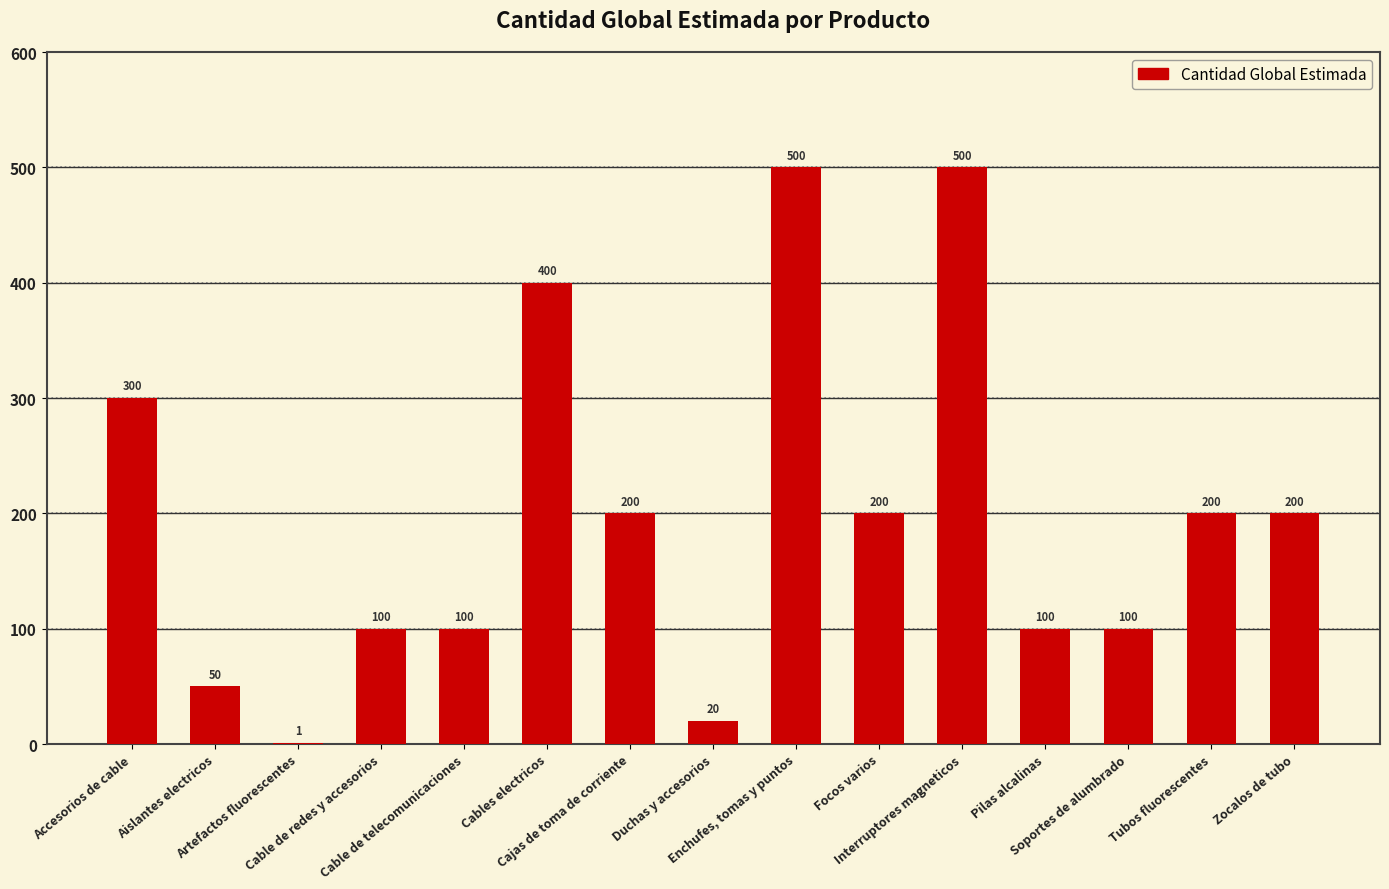

What is the greatest value displayed?

500